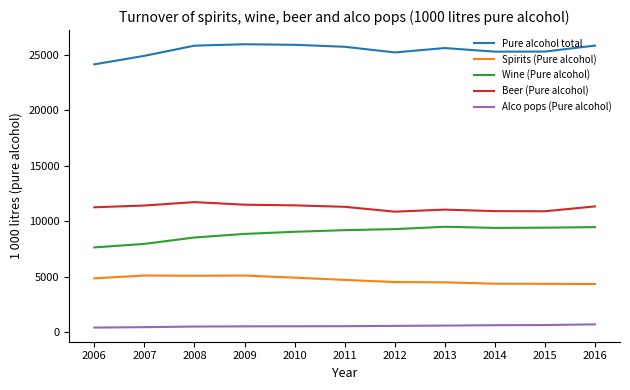

What are all the series names shown in the legend?

Pure alcohol total, Spirits (Pure alcohol), Wine (Pure alcohol), Beer (Pure alcohol), Alco pops (Pure alcohol)